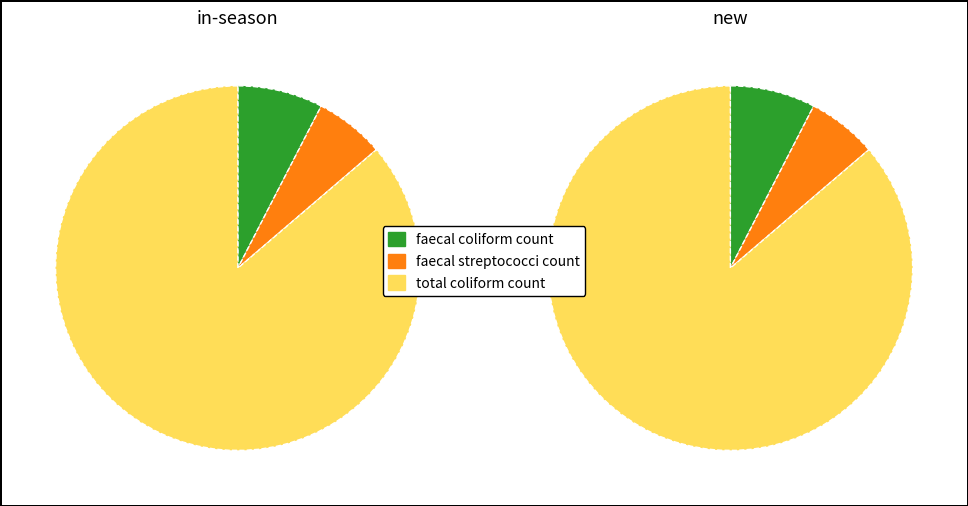

Between faecal coliform count and faecal streptococci count, which series saw the biggest shift?

faecal coliform count